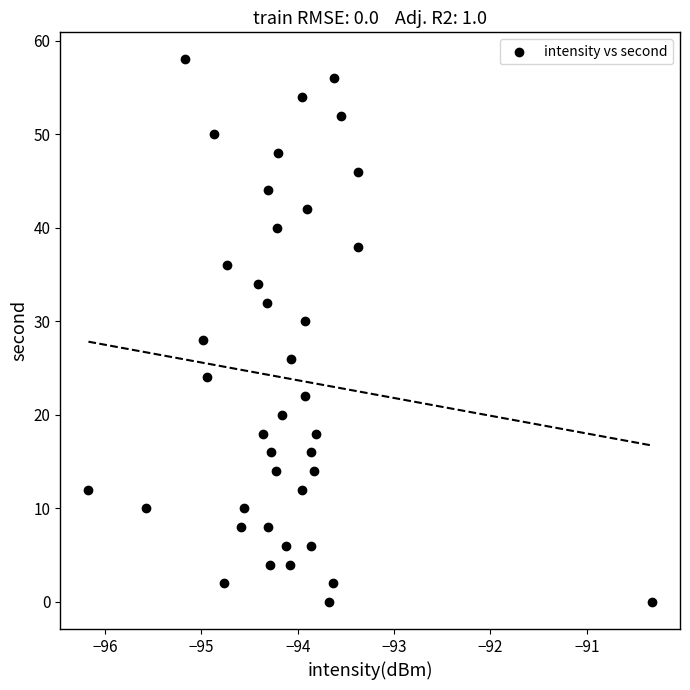

What is the range of Y values (max minus min)?

58